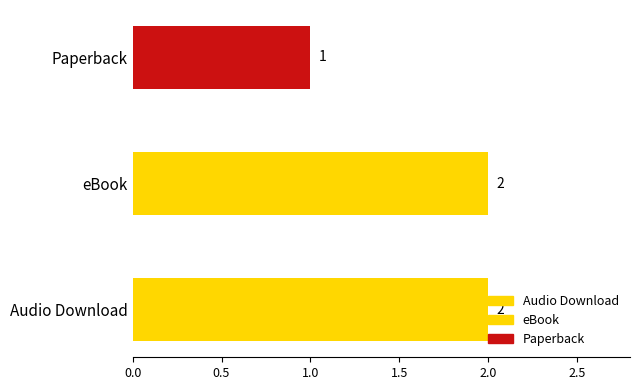

What is the minimum value shown in the chart?

1